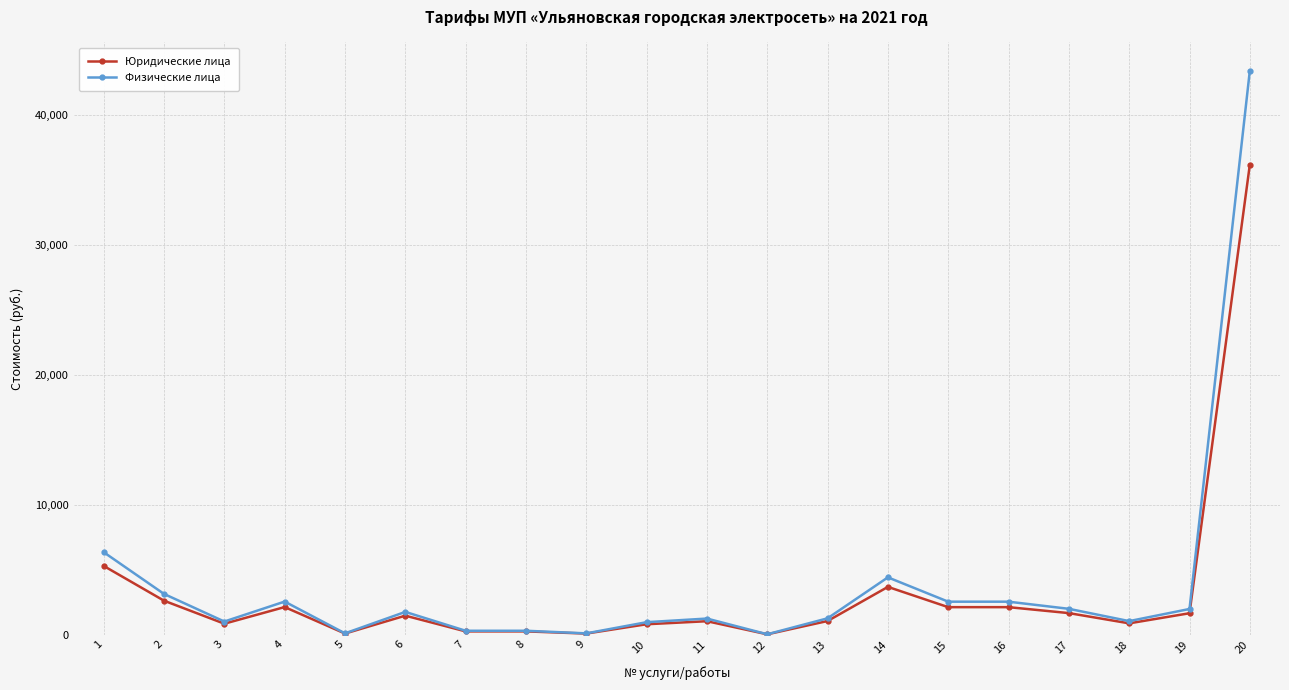

What is the difference between the highest and lowest values at 5?

15.0